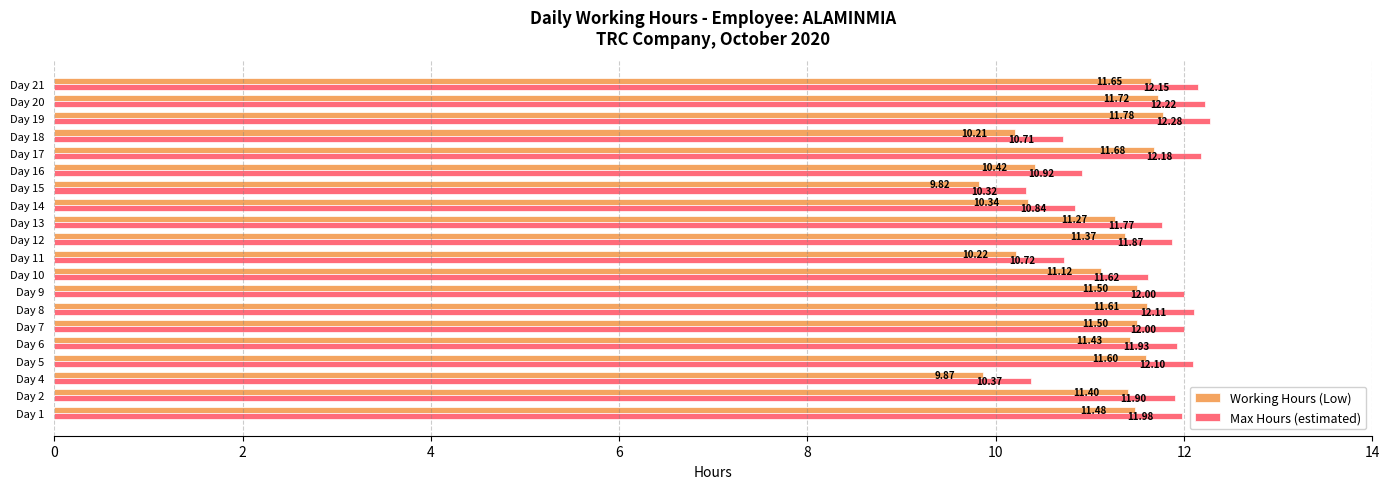

Rank the series at Day 14 from lowest to highest value.

Working Hours (Low), Max Hours (estimated)